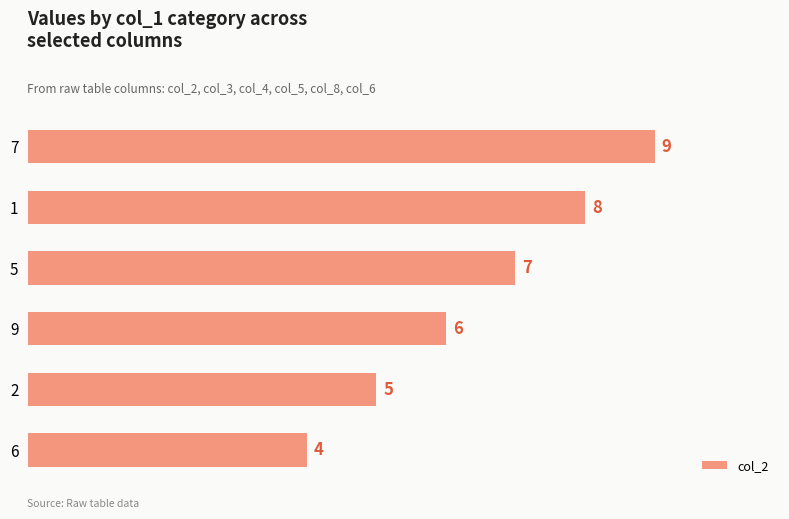

List the labels in order of value, largest first.

7, 1, 5, 9, 2, 6